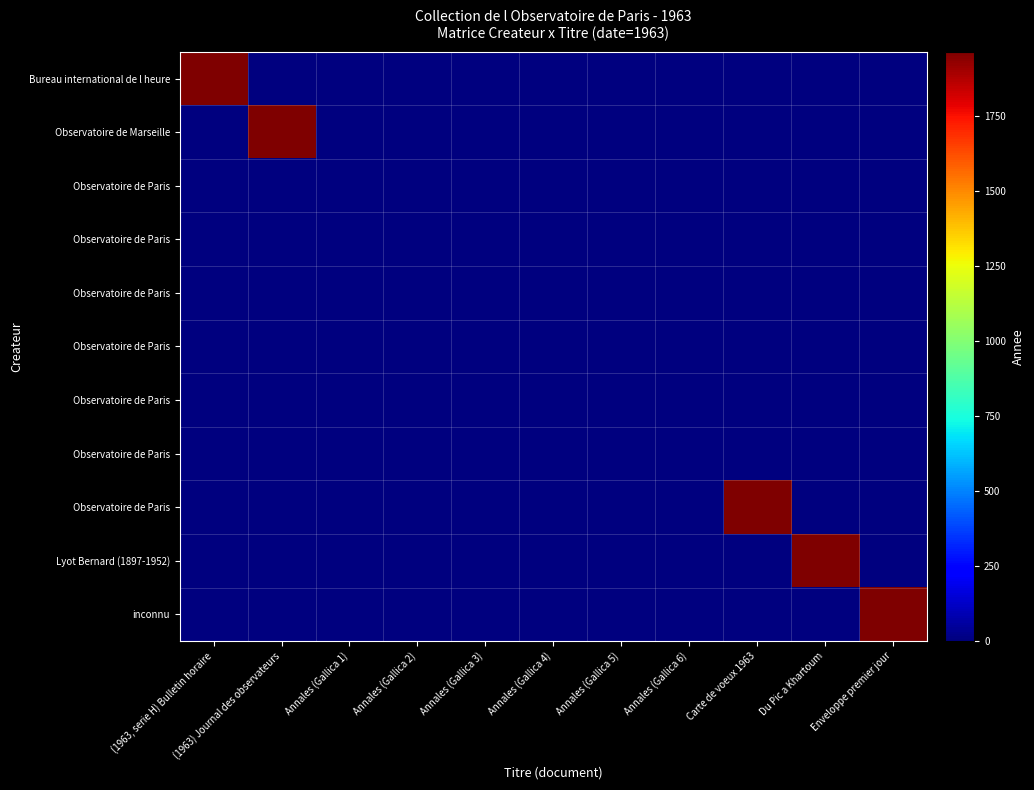

At how many categories does at least one series exceed 976?

5